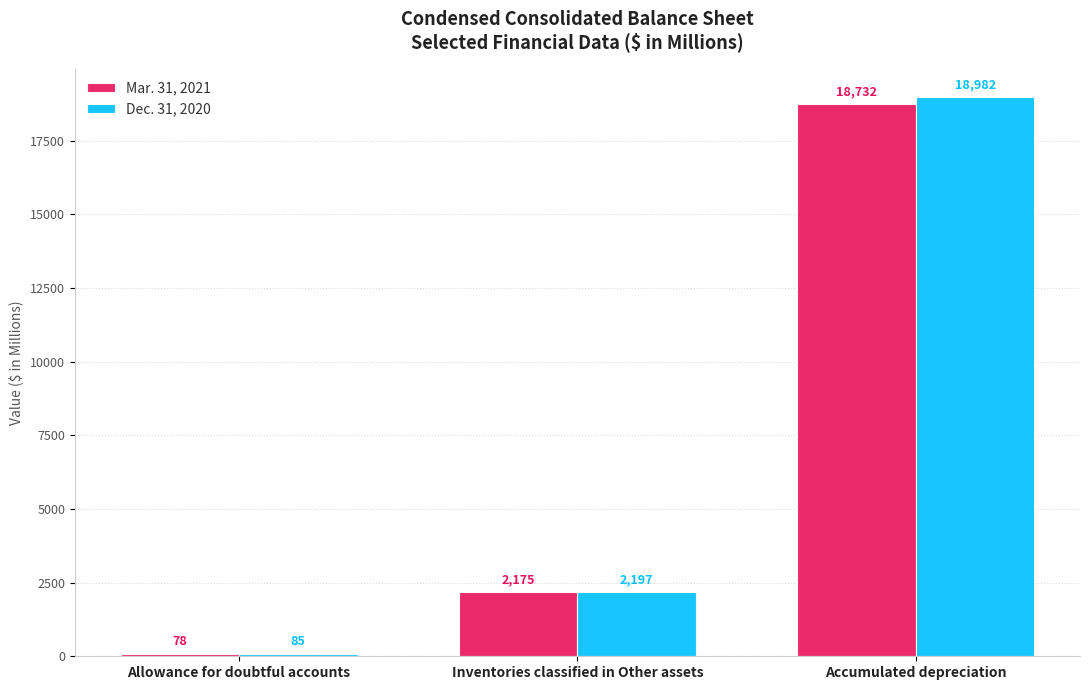

What is the difference between the maximum and minimum values in the Mar. 31, 2021 series?

18654